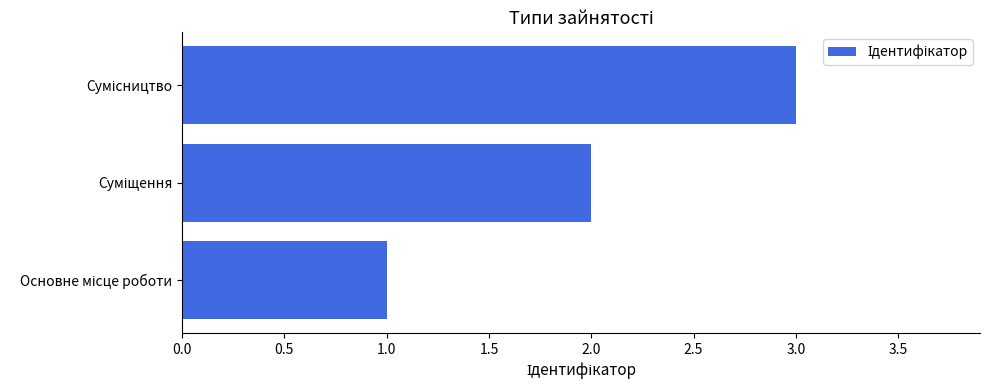

What is the maximum value shown in the chart?

3